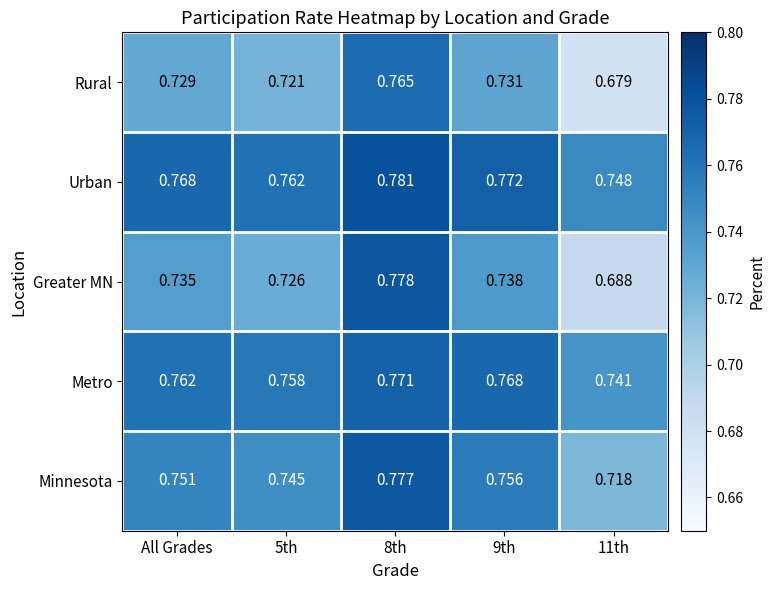

Which series has the widest spread of values?

Greater MN